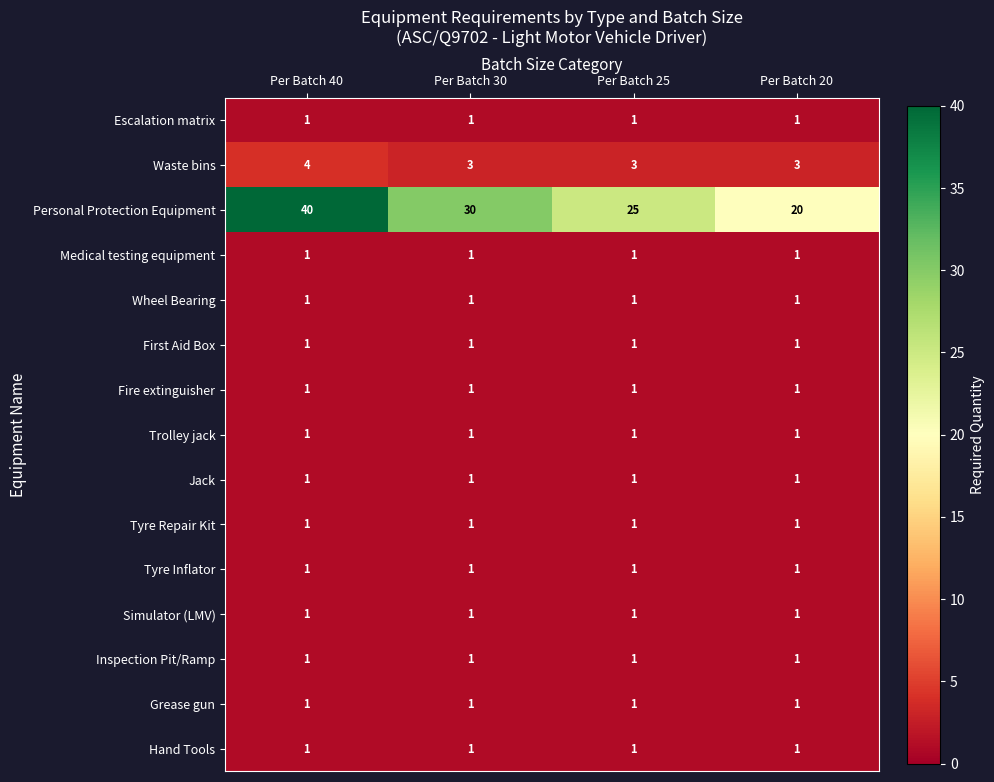

True or false: Tyre Inflator has a value of 1 at Per Batch 25.

True